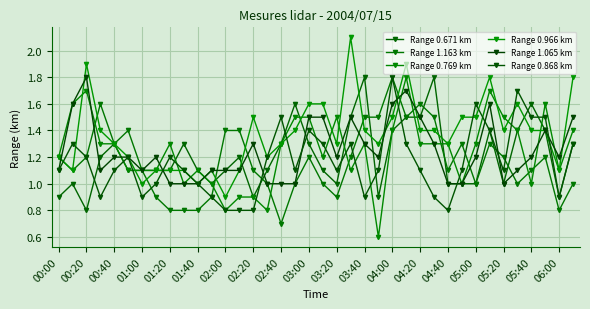

At which category is the sum across all series the highest?

25